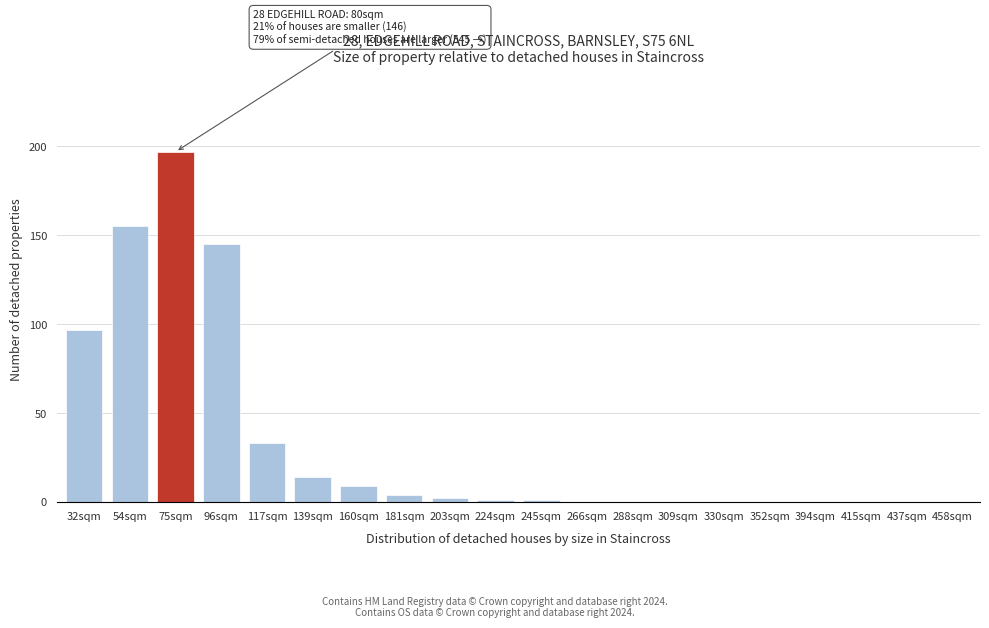

Reading left to right, list all the values displayed in this chart.

32sqm=97	54sqm=155	75sqm=197	96sqm=145	117sqm=33	139sqm=14	160sqm=9	181sqm=4	203sqm=2	224sqm=1	245sqm=1	266sqm=0	288sqm=0	309sqm=0	330sqm=0	352sqm=0	394sqm=0	415sqm=0	437sqm=0	458sqm=0